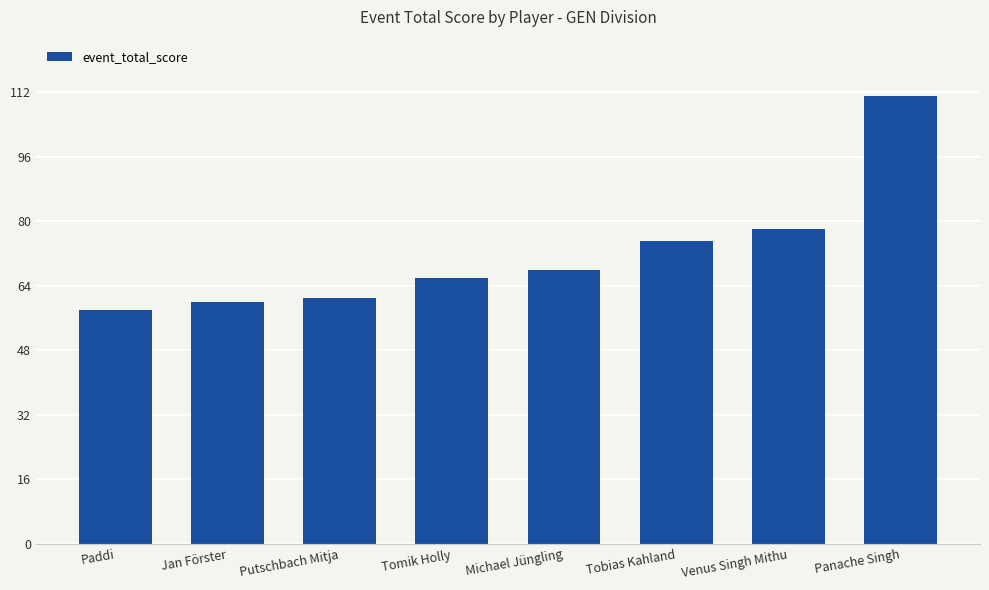

List the labels in order of value, smallest first.

Paddi, Jan Förster, Putschbach Mitja, Tomik Holly, Michael Jüngling, Tobias Kahland, Venus Singh Mithu, Panache Singh